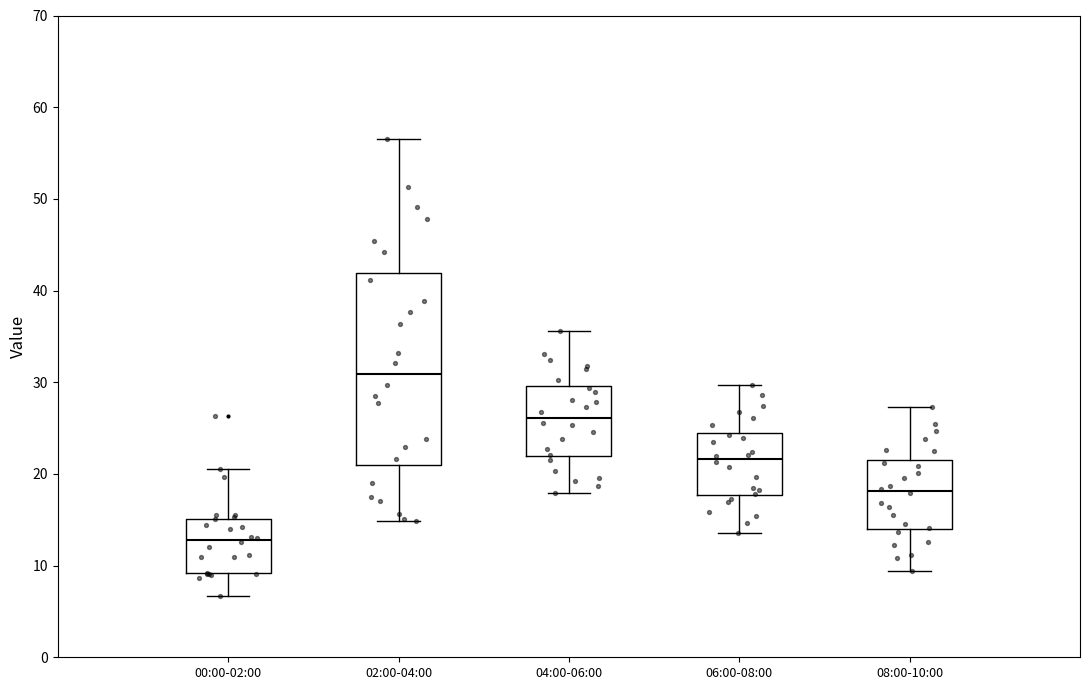

Reading left to right, read every box against the y-axis: the position of its median line, the range the box covers, and the ends of its whiskers. The values are not printed on the chart, so give them approximately, as read against the axis.

00:00-02:00: median 13, box 9 to 15, whiskers 7 to 21
02:00-04:00: median 31, box 21 to 42, whiskers 15 to 57
04:00-06:00: median 26, box 22 to 30, whiskers 18 to 36
06:00-08:00: median 22, box 18 to 24, whiskers 14 to 30
08:00-10:00: median 18, box 14 to 22, whiskers 9 to 27